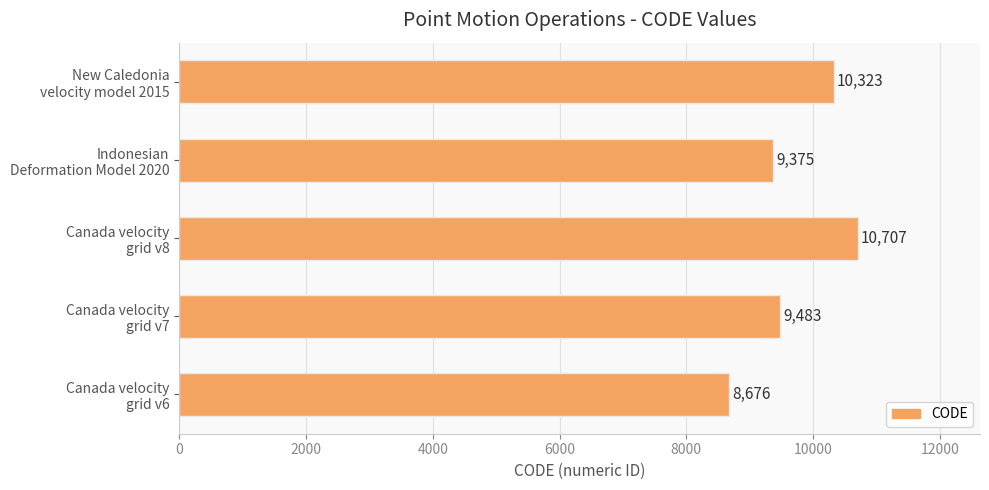

How many series are shown in this chart?

1